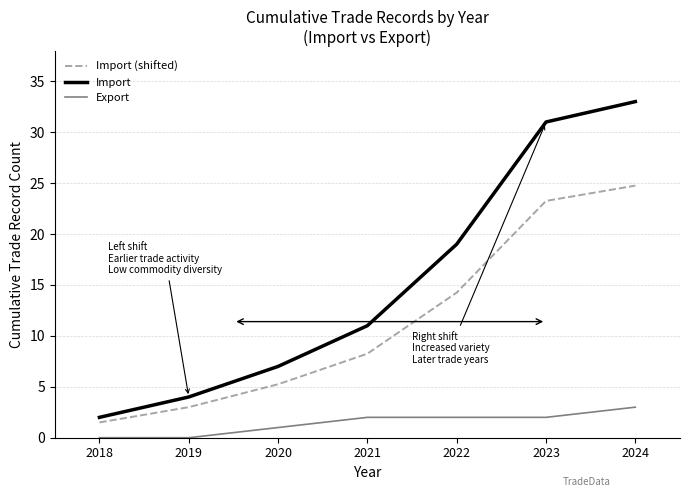

The value of Import (shifted) at 2022 is 14.2. True or false?

True